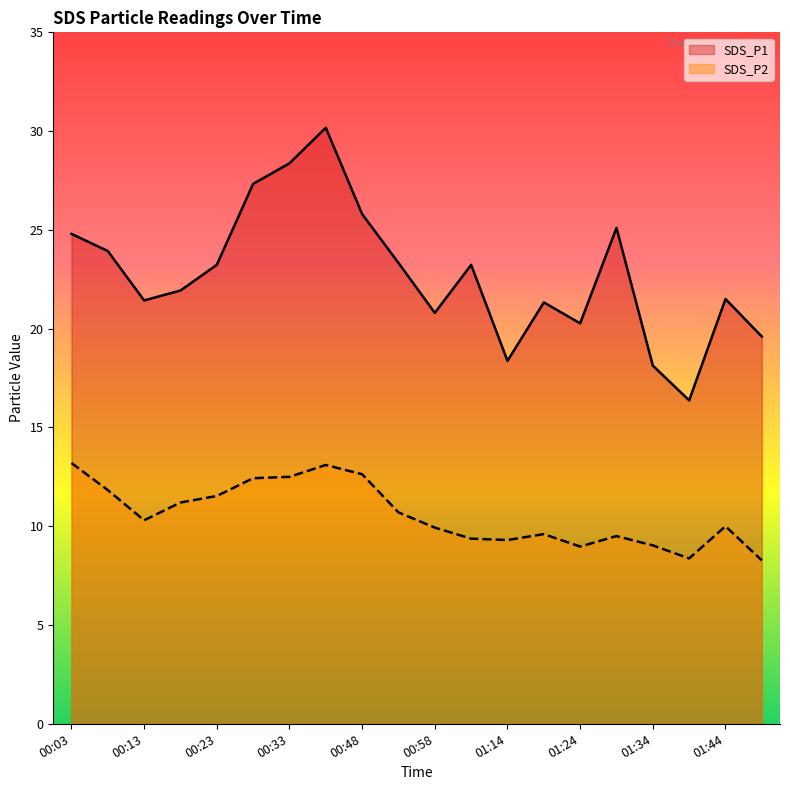

Between 00:13 and 00:18, which is larger?

00:18